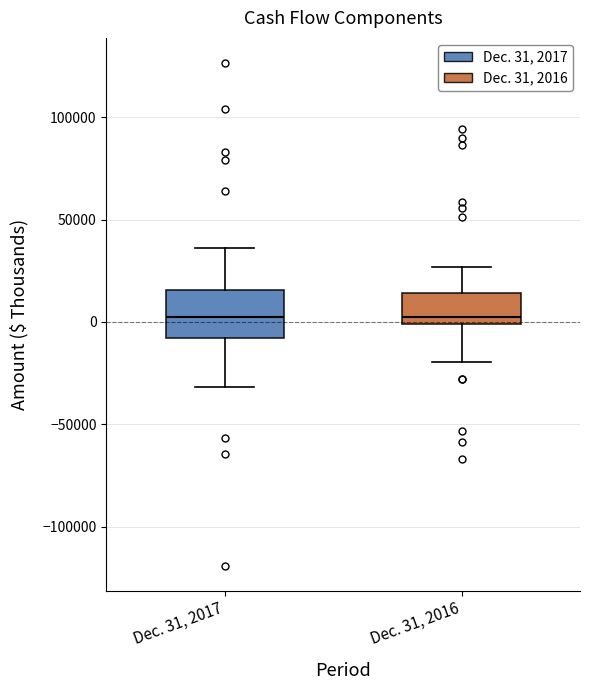

Reading left to right, transcribe this box plot: for each box, give where its median line is, the range the box spans, and where its two whiskers end, as read against the y-axis. The values are not printed on the chart, so give them approximately, as read against the axis.

Dec. 31, 2017: median 0, box -10000 to 15000, whiskers -30000 to 35000
Dec. 31, 2016: median 0 (just above the box's lower edge), box 0 to 15000, whiskers -20000 to 25000